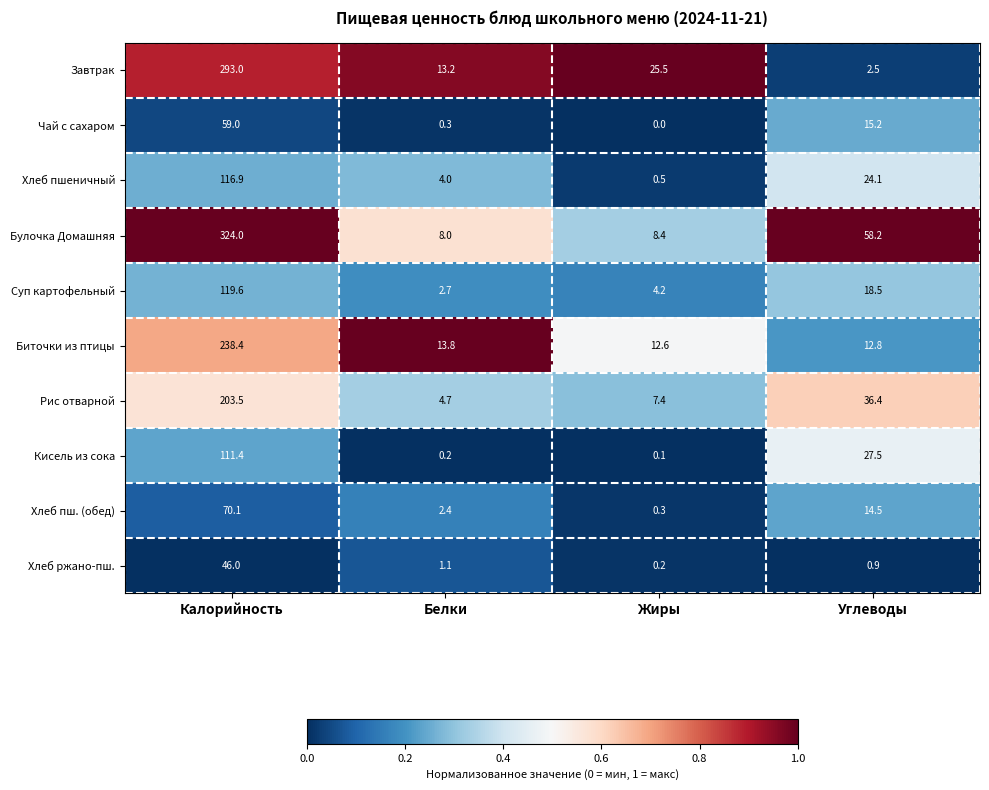

Rank the series at Углеводы from highest to lowest value.

Булочка Домашняя, Рис отварной, Кисель из сока, Хлеб пшеничный, Суп картофельный, Чай с сахаром, Хлеб пш. (обед), Биточки из птицы, Завтрак, Хлеб ржано-пш.